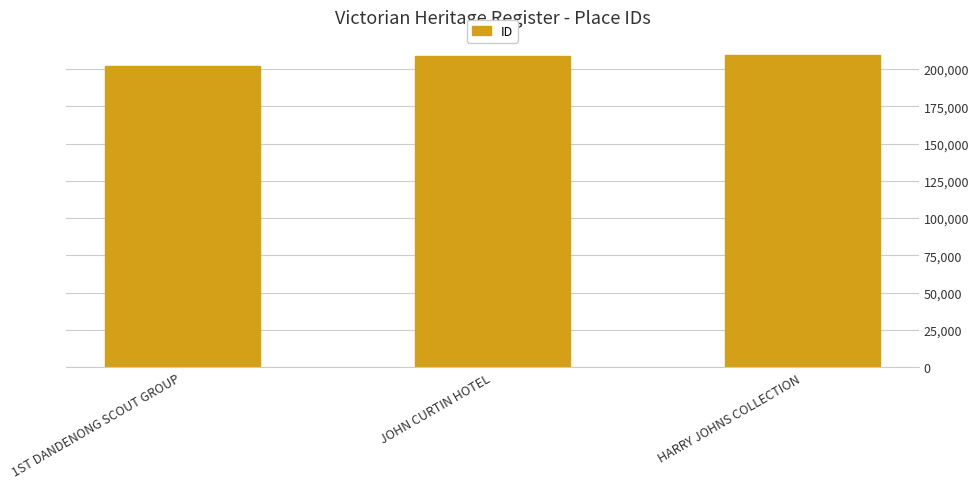

What is the greatest value displayed?

209222